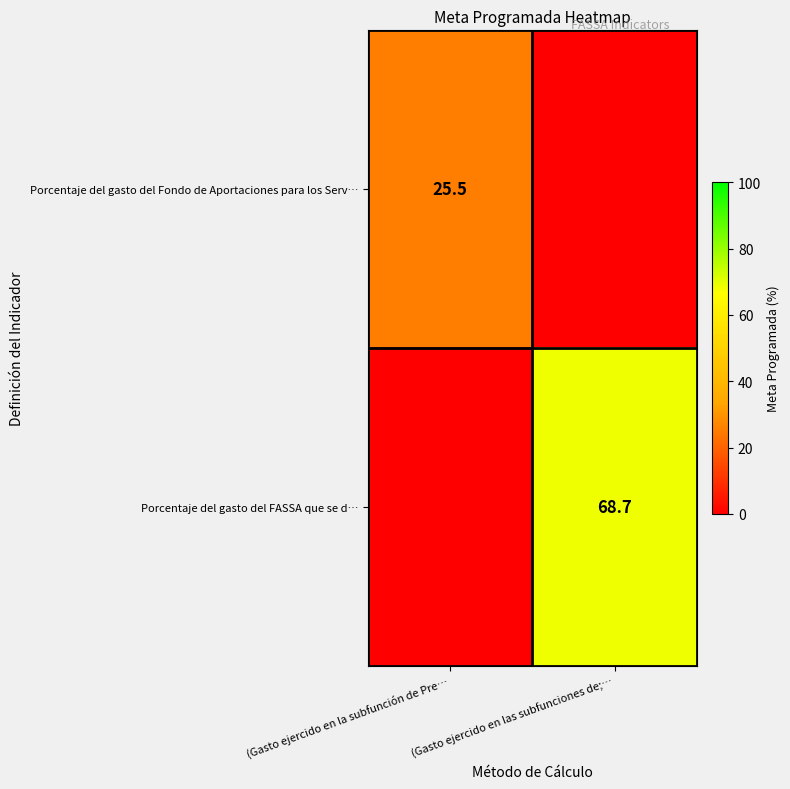

Is it true that Porcentaje del gasto del Fondo de Aportaciones para los Serv… equals 43.5 at (Gasto ejercido en la subfunción de Pre…?

False